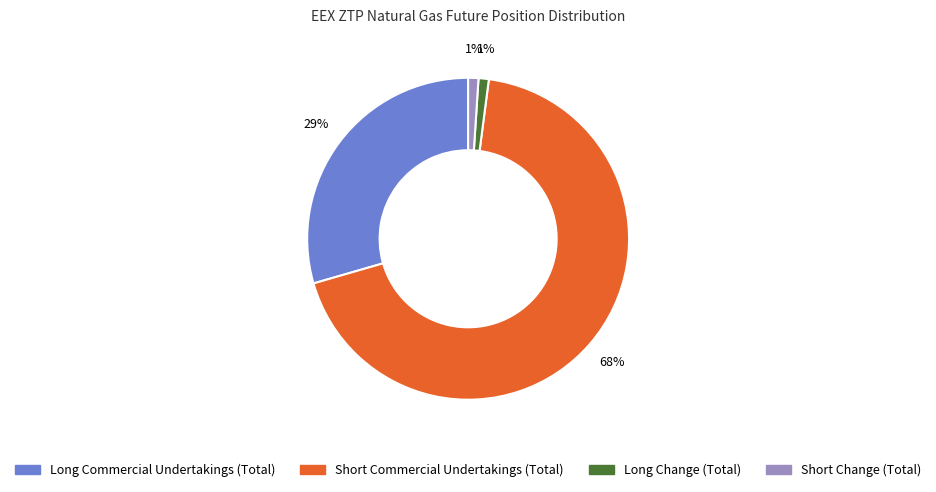

Is it true that Short Commercial Undertakings (Total) is 68% of the pie?

True